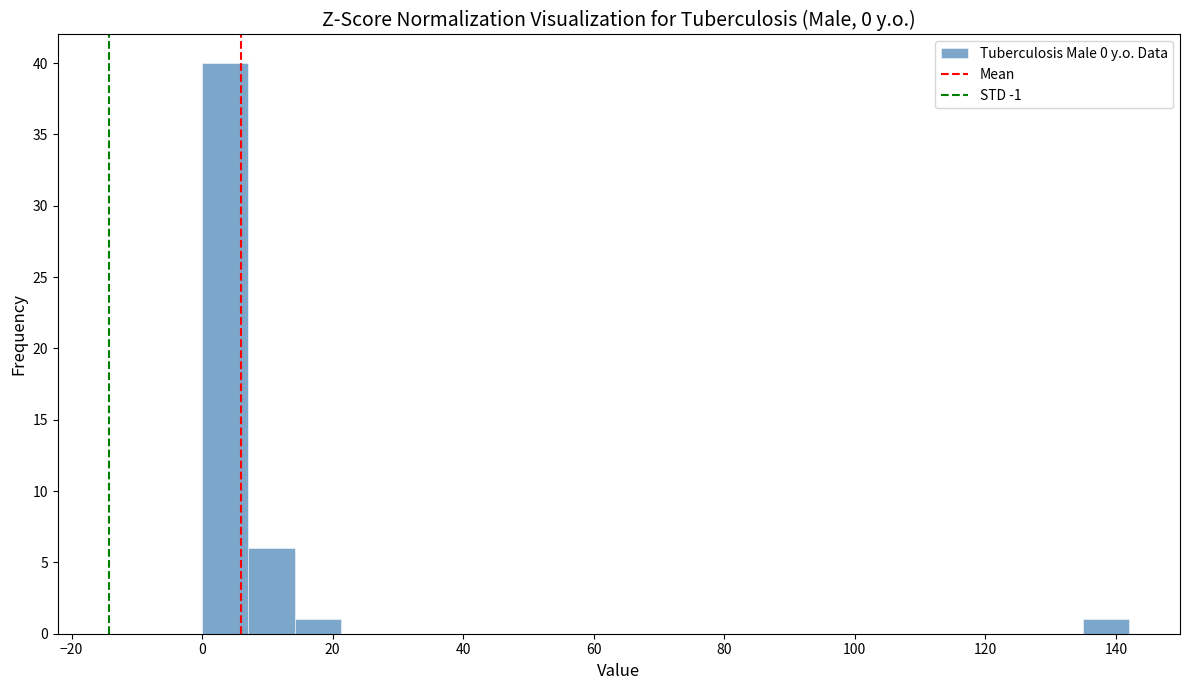

Around what value on the x-axis is the tallest bar? Give the approximate position of its centre, as read against the axis.

4